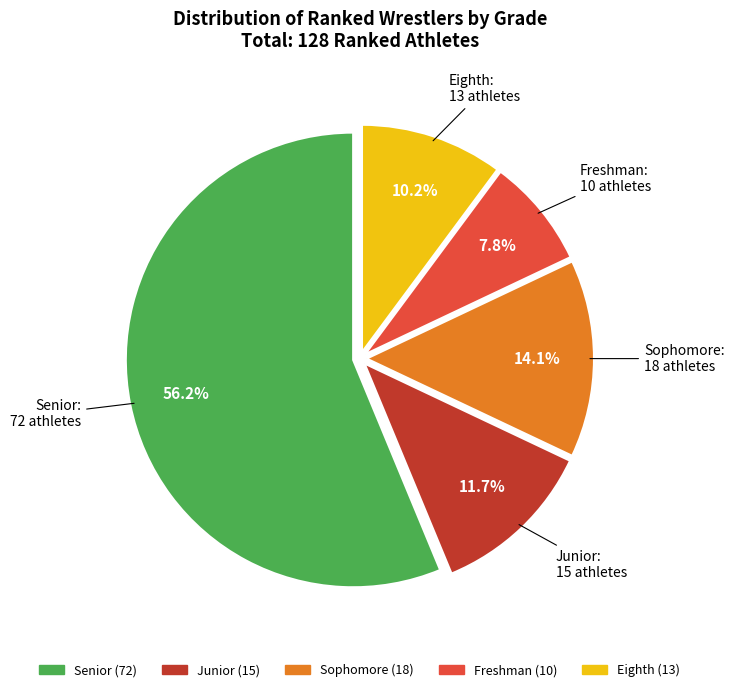

Approximately how many times larger is the value at Junior compared to Freshman?

1.5